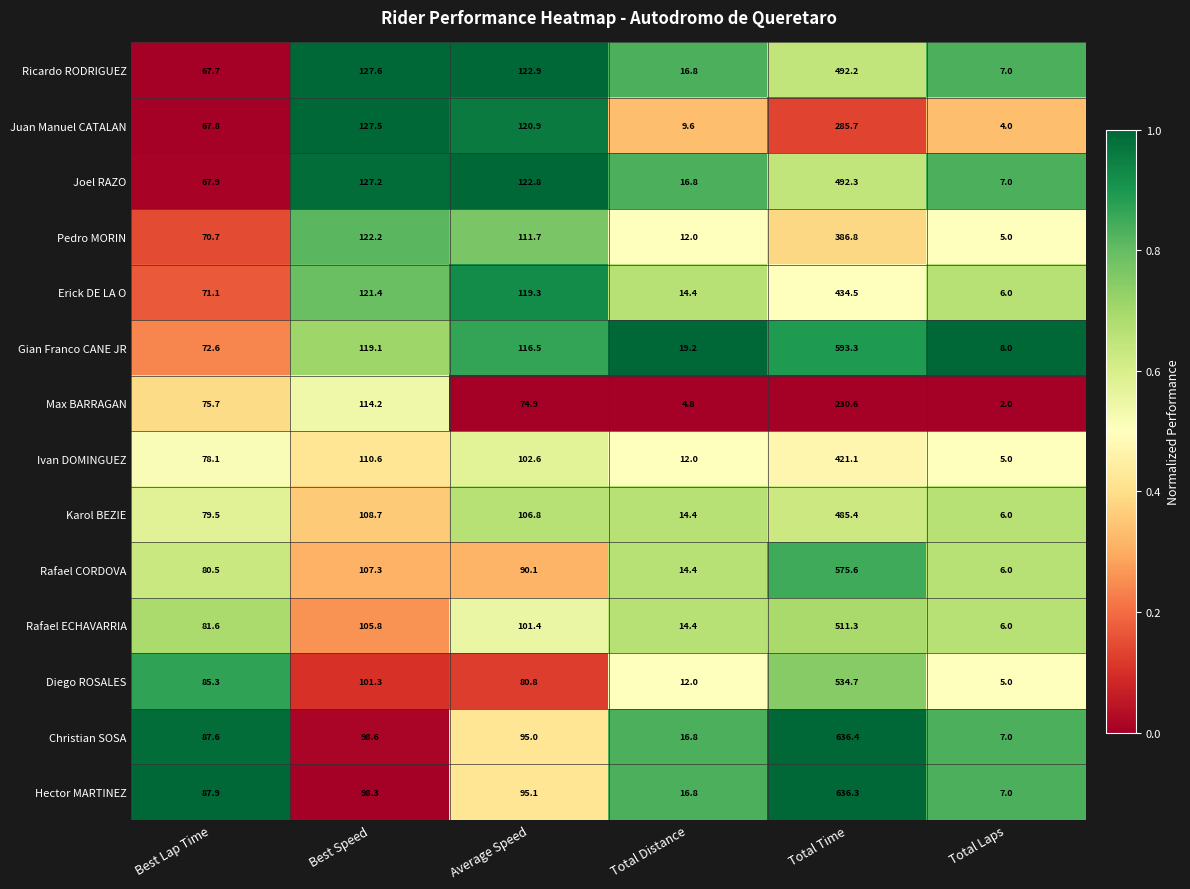

What is the difference between the second highest and second lowest values in the Erick DE LA O series?

107.0